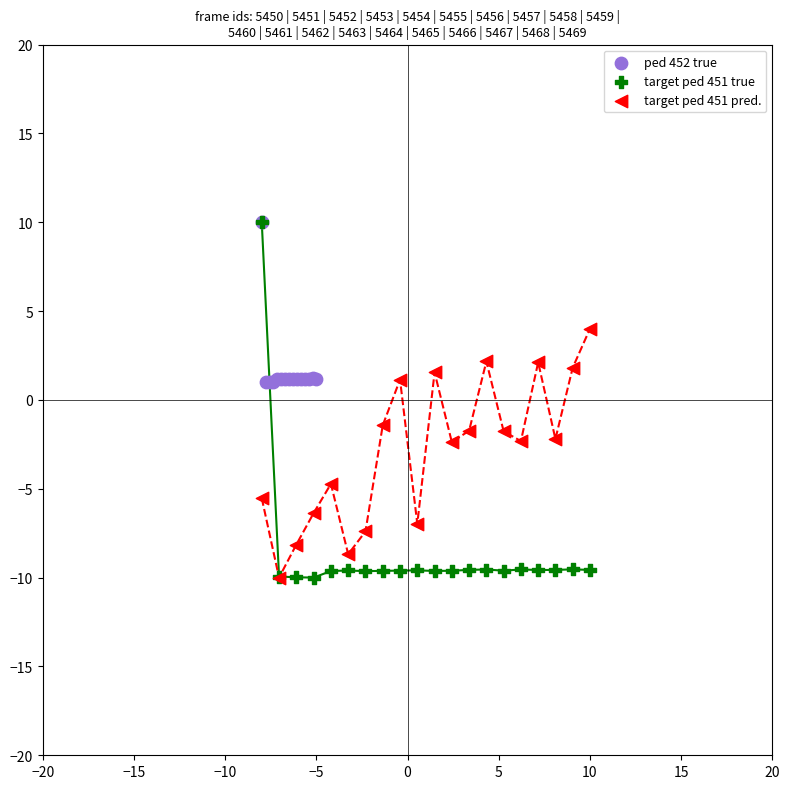

Which series has the largest Y range (max minus min)?

target ped 451 true